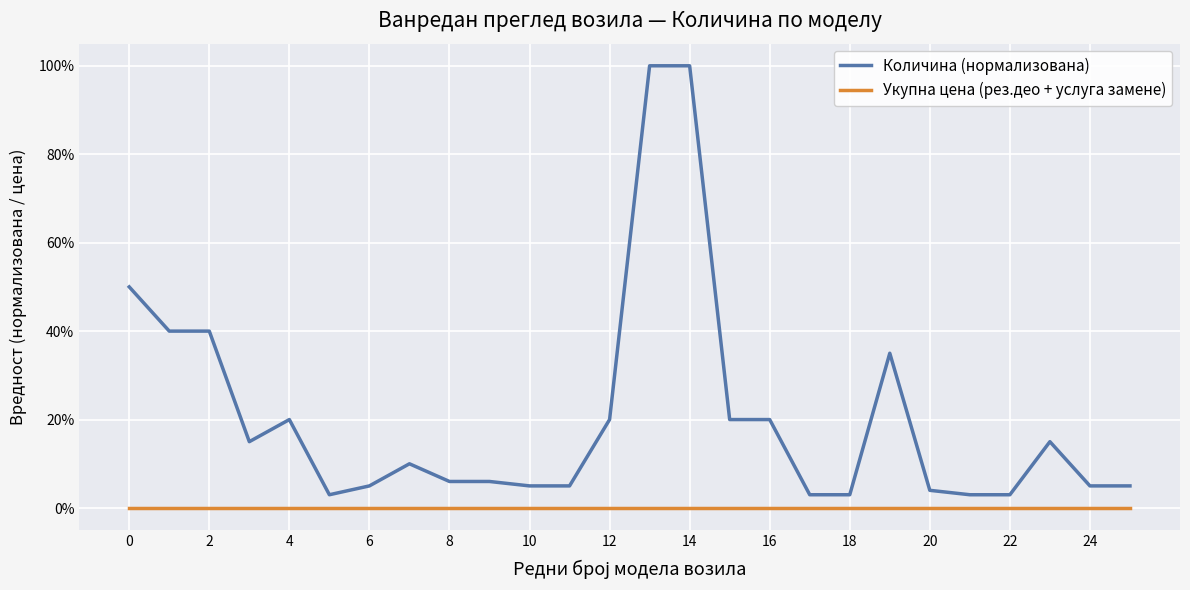

True or false: Количина (нормализована) and Укупна цена (рез.део + услуга замене) cross at least once.

False